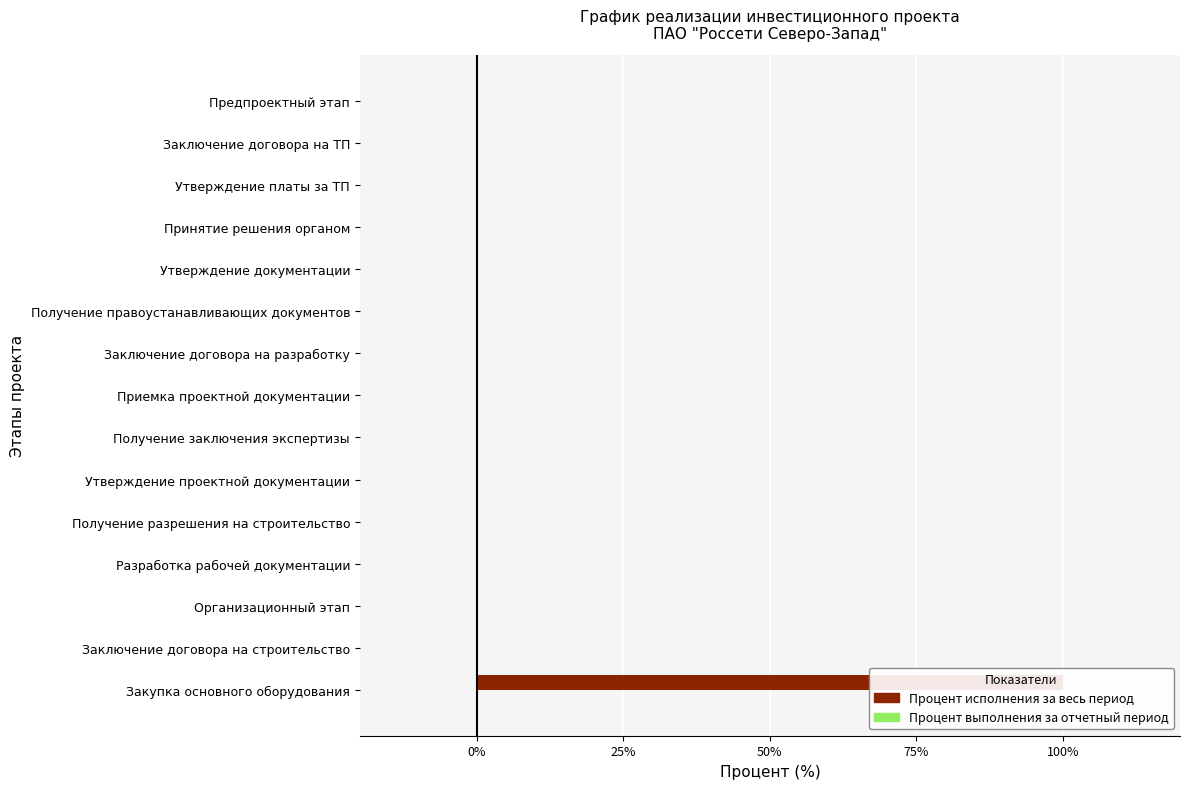

At how many categories does at least one series exceed 65?

1